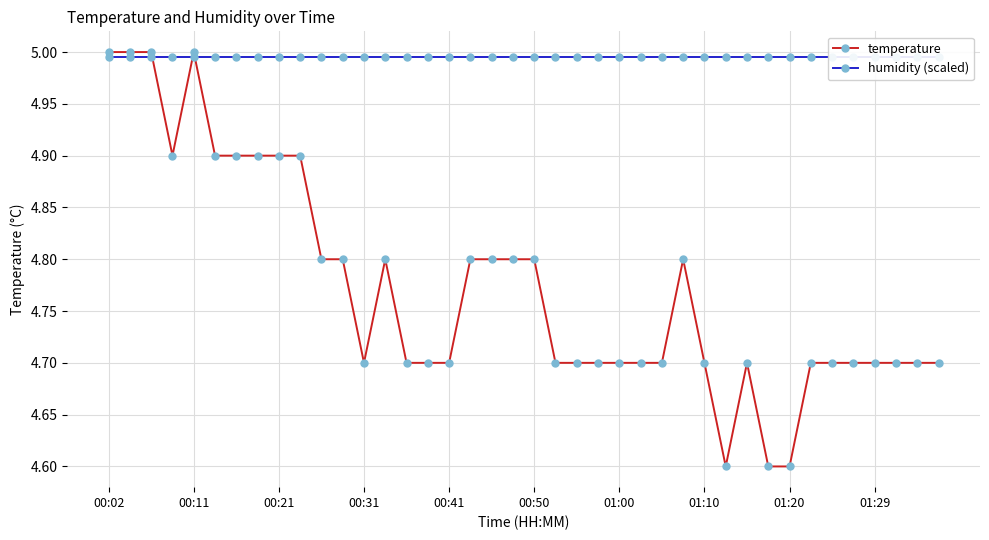

True or false: humidity (scaled) has more than 1 interior local peaks.

False